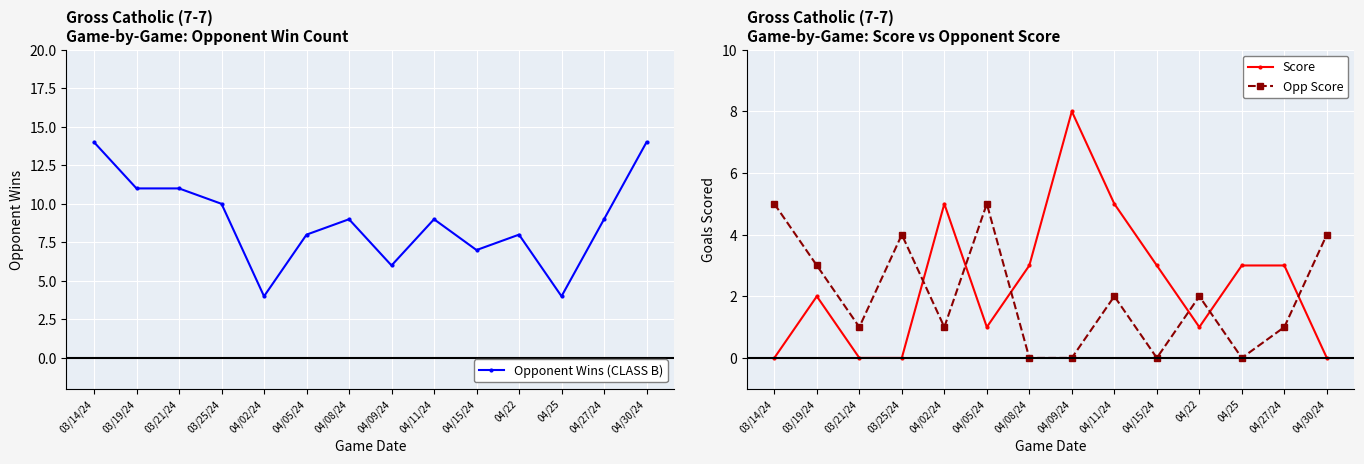

What is the value of the Opponent Wins (CLASS B) point at the 7th from the left?

9